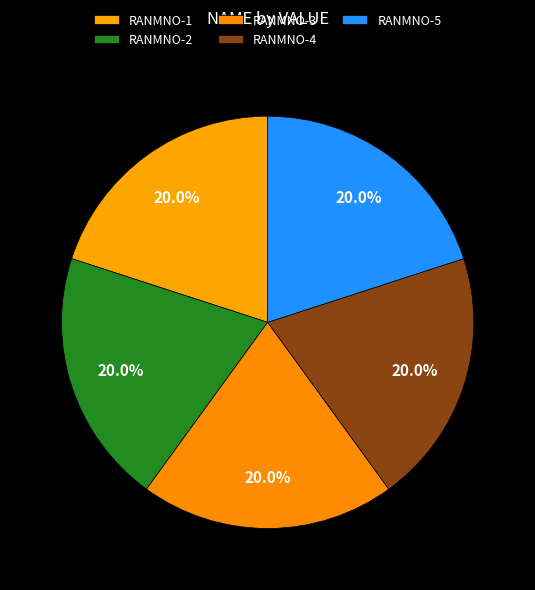

Is there a majority slice in this chart?

No